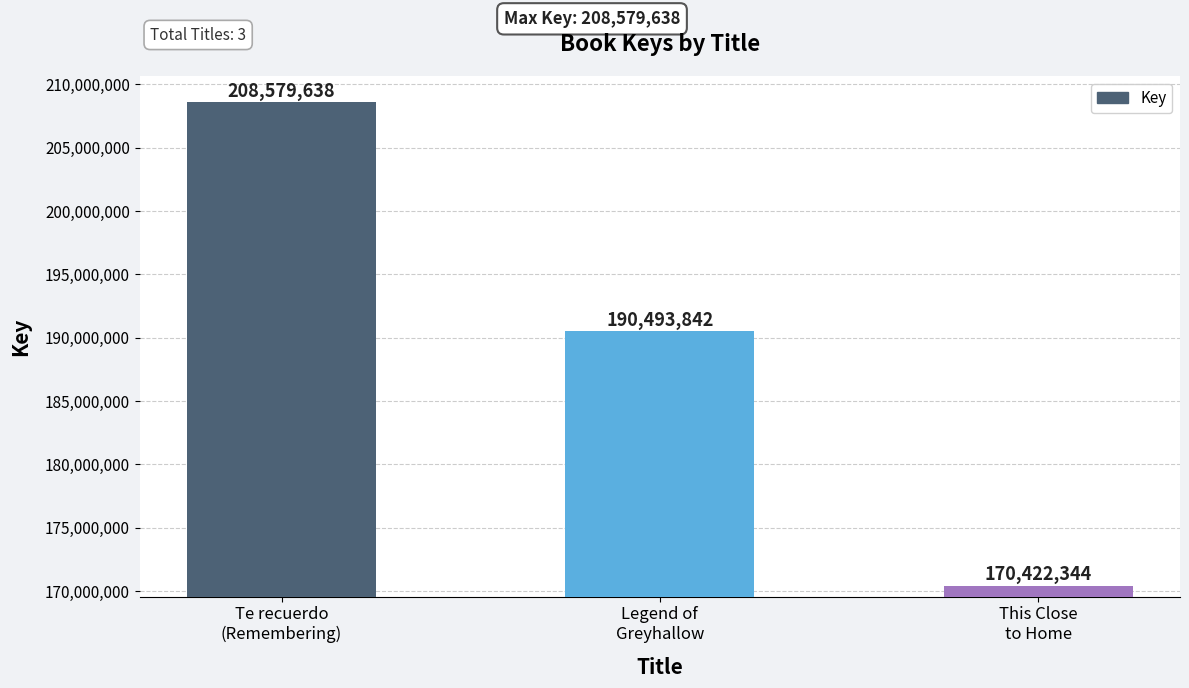

Reading left to right, list all the values displayed in this chart.

208579638	190493842	170422344